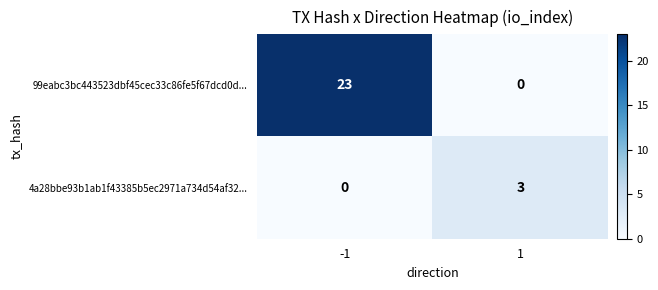

What is the total value across all series at 1?

3